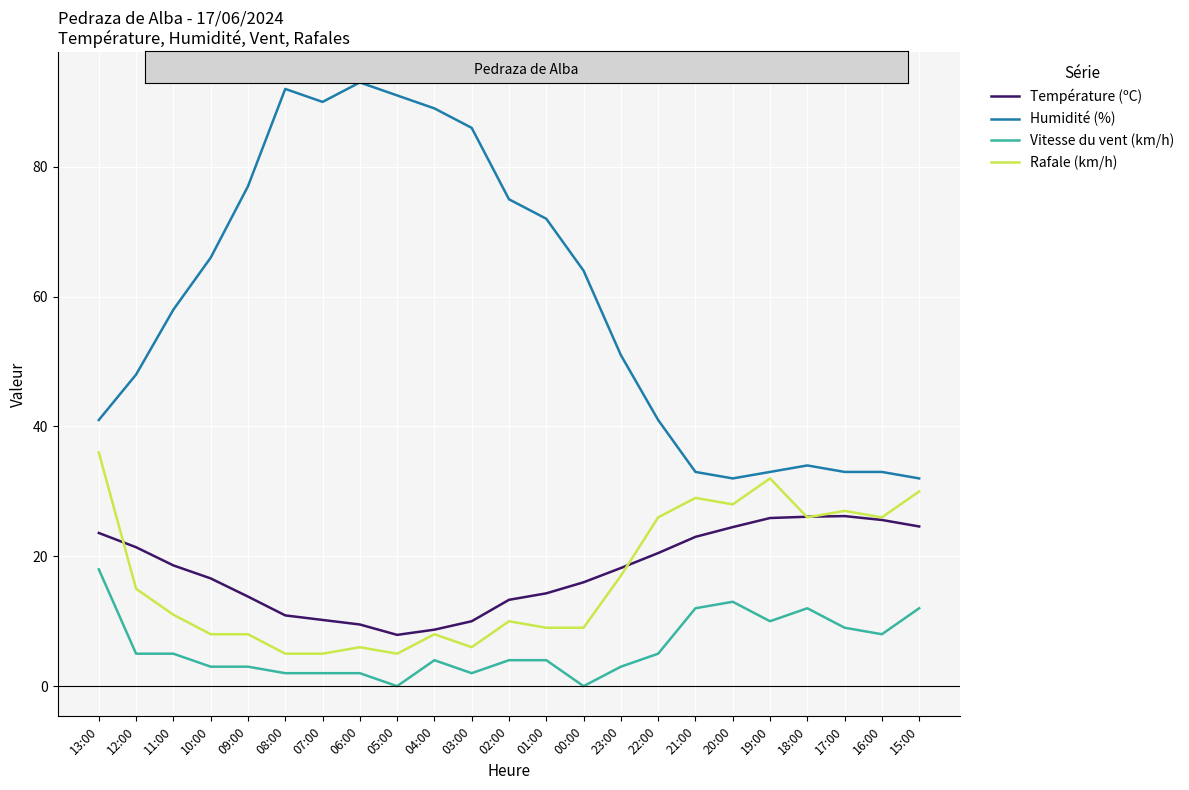

Rank the series by their maximum value, from lowest to highest.

Vitesse du vent (km/h), Température (ºC), Rafale (km/h), Humidité (%)